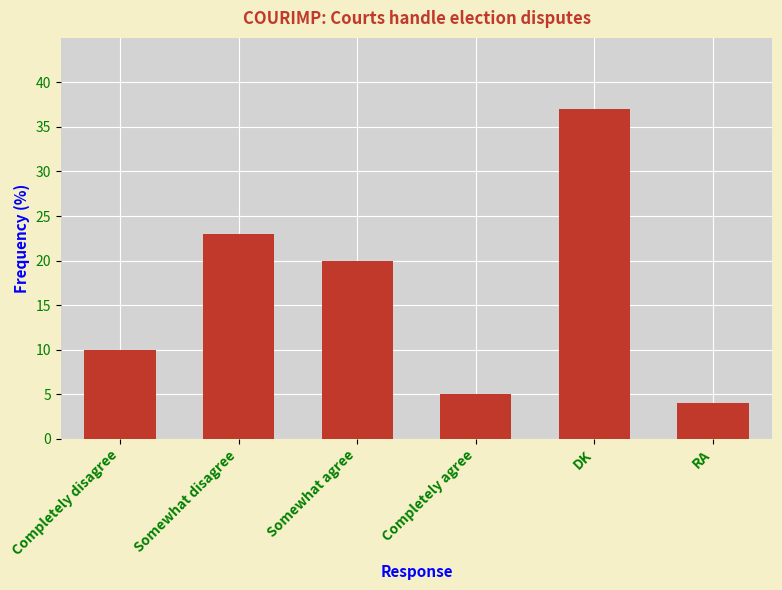

List the labels in order of value, largest first.

DK, Somewhat disagree, Somewhat agree, Completely disagree, Completely agree, RA